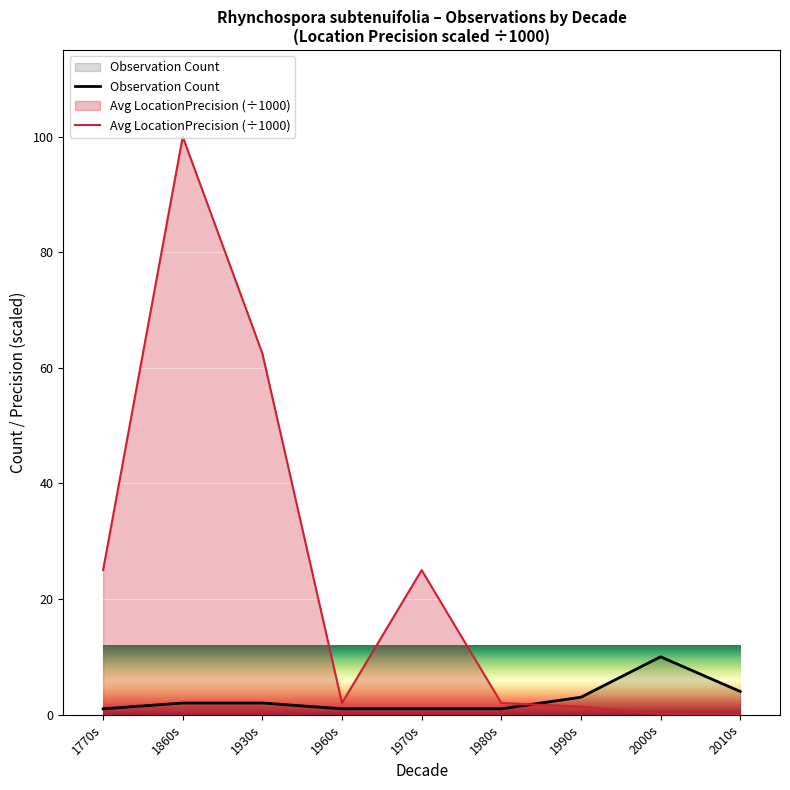

True or false: Observation Count and Avg LocationPrecision (÷1000) cross at least once.

True